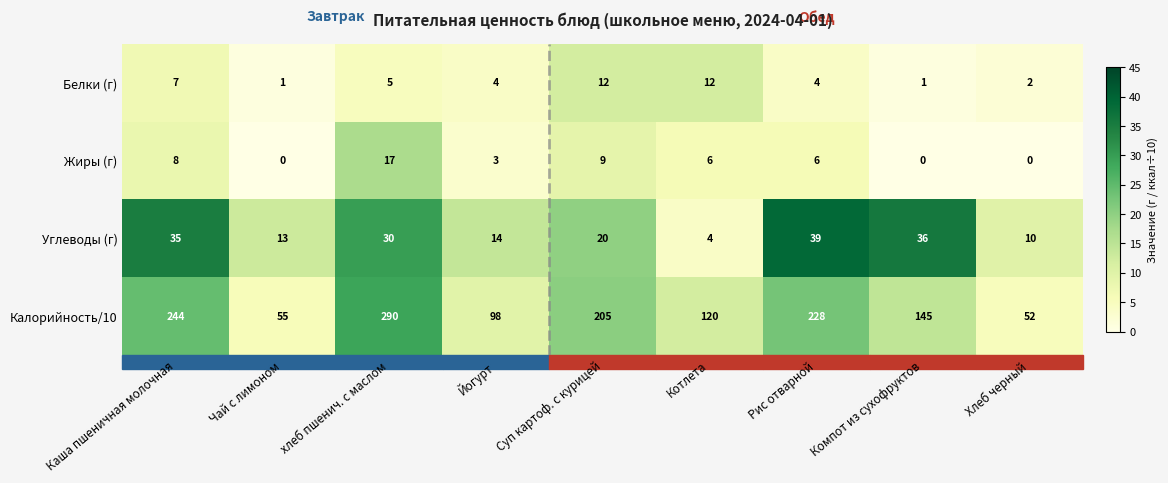

At Рис отварной, list the series in order from largest to smallest.

Калорийность/10, Углеводы (г), Жиры (г), Белки (г)